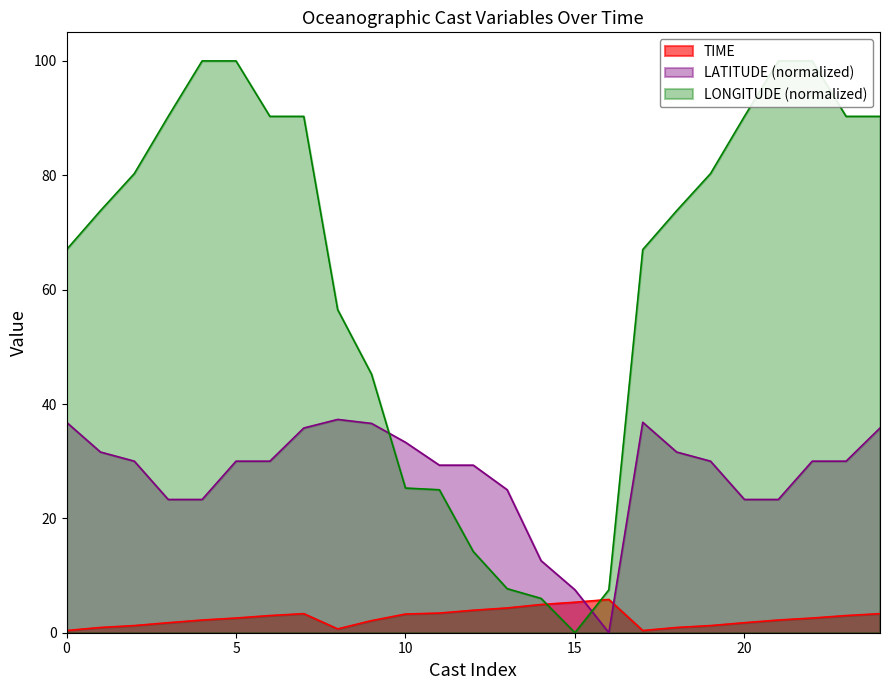

What is the sum of all LONGITUDE values?

1571.4